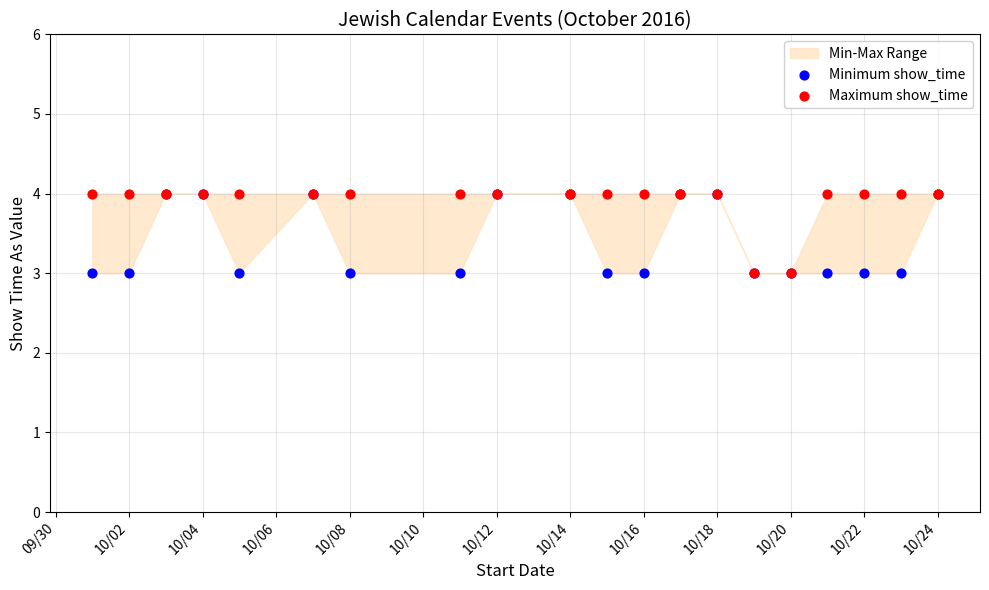

Which series has the largest Y range (max minus min)?

Minimum show_time